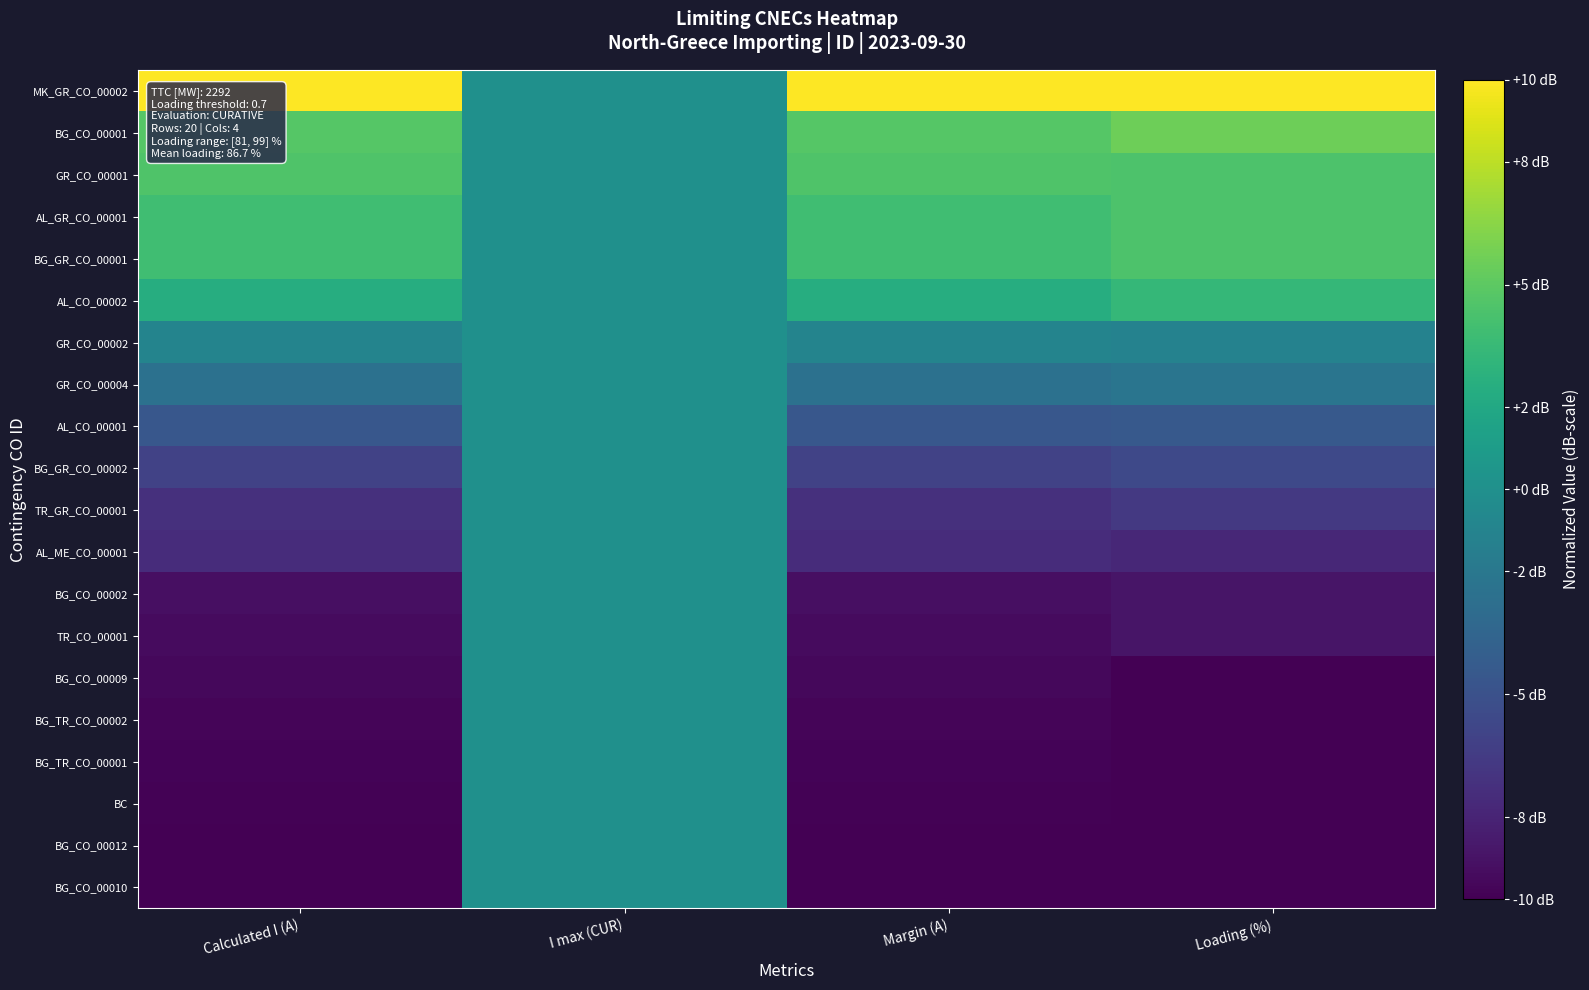

Between Margin (A) and Loading (%), which is larger?

Margin (A)